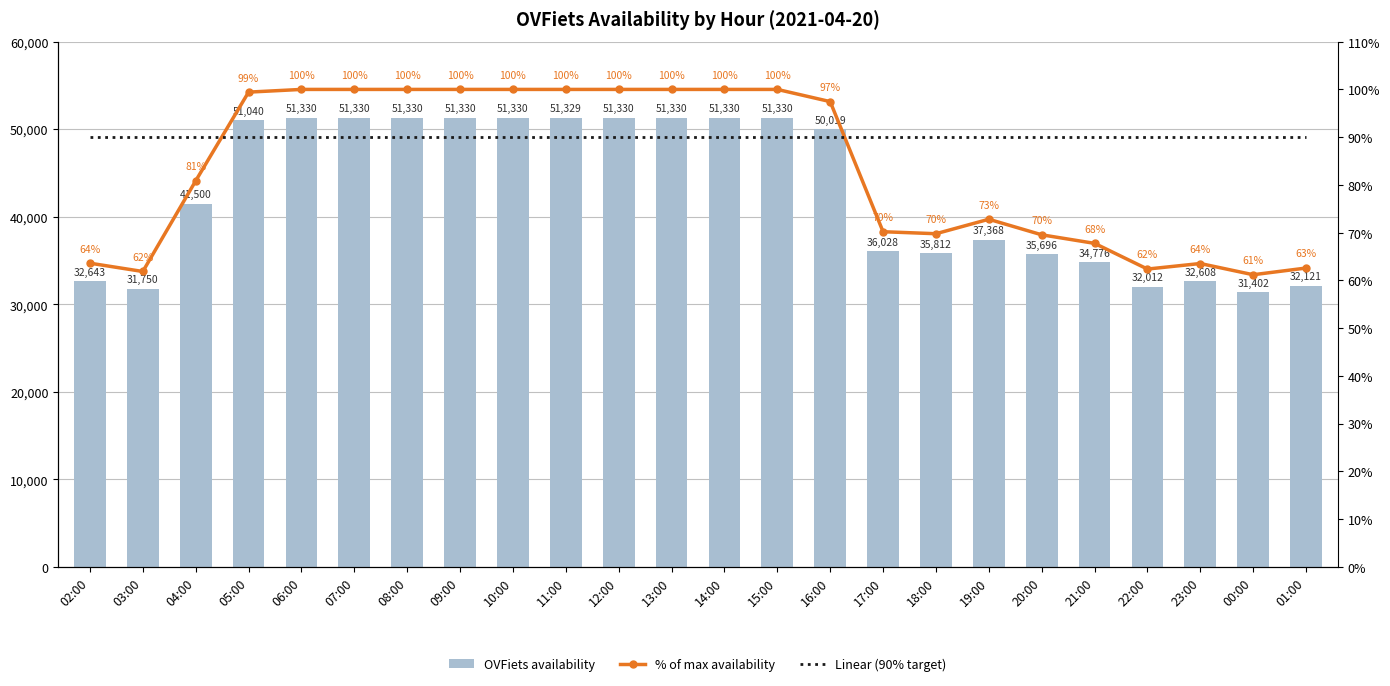

Rank the categories by OVFiets availability value from highest to lowest.

06:00, 07:00, 08:00, 09:00, 10:00, 12:00, 13:00, 14:00, 15:00, 11:00, 05:00, 16:00, 04:00, 19:00, 17:00, 18:00, 20:00, 21:00, 02:00, 23:00, 01:00, 22:00, 03:00, 00:00